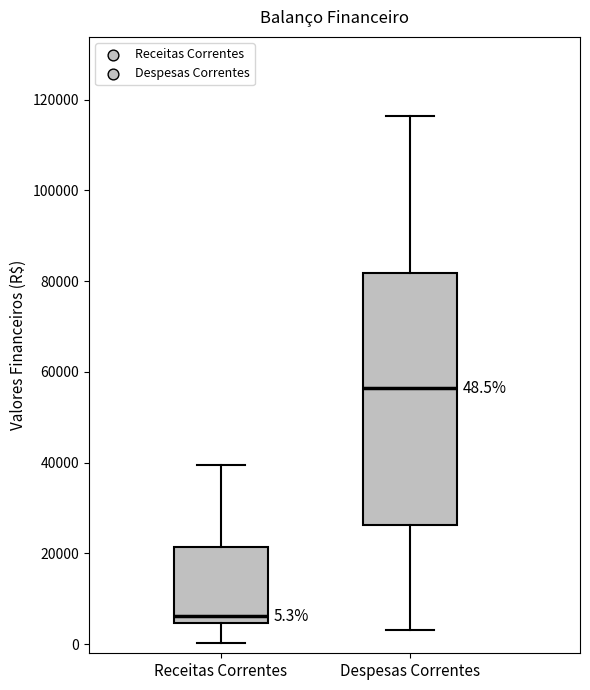

Comparing the boxes themselves (not the whiskers), which one is the tallest?

Despesas Correntes